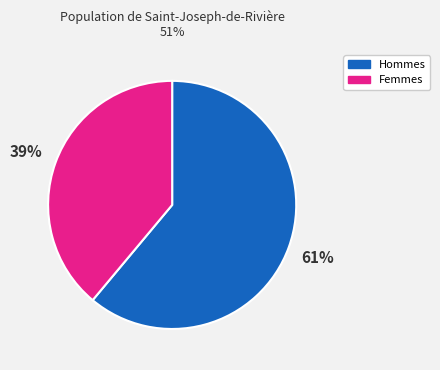

Is there a majority slice in this chart?

Yes